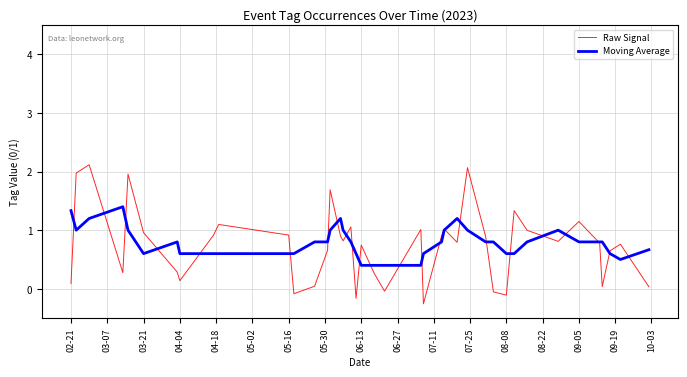

What is the smallest value displayed?

-0.3